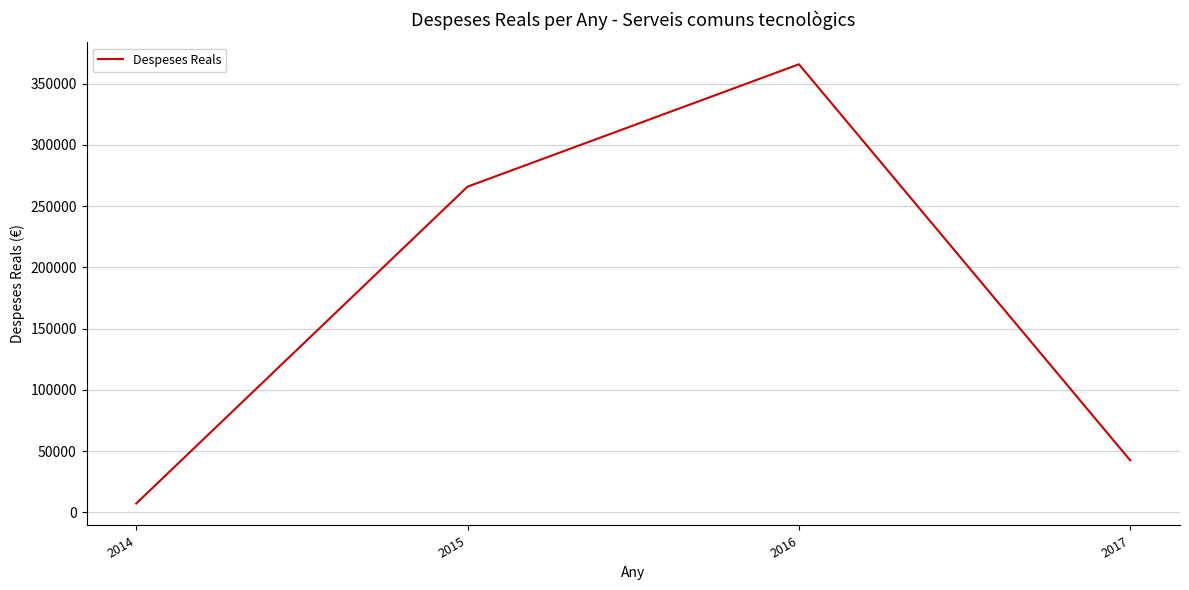

Between 2016 and 2017, which is larger?

2016